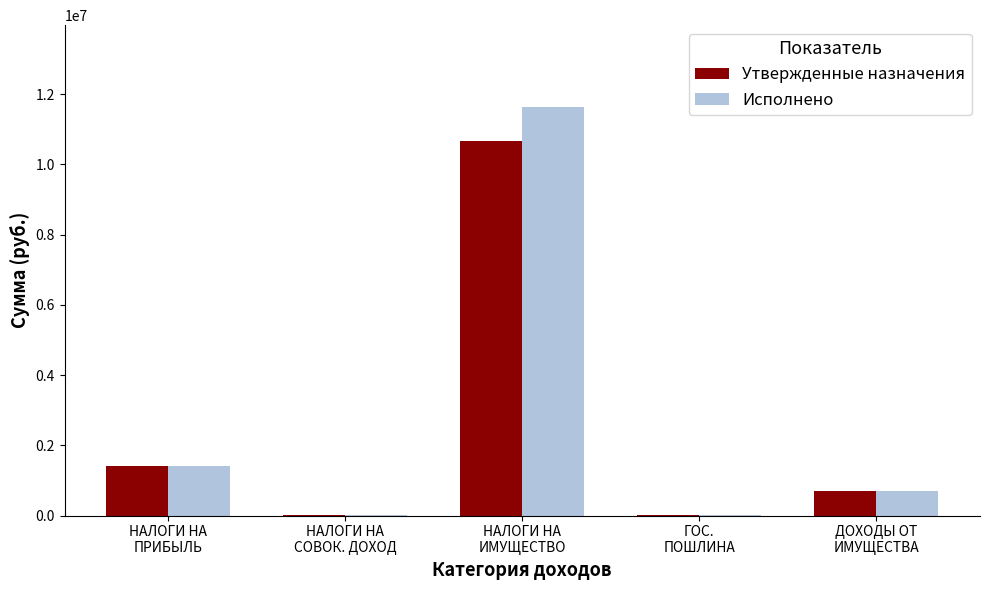

What is the maximum value shown in the chart?

11640677.7